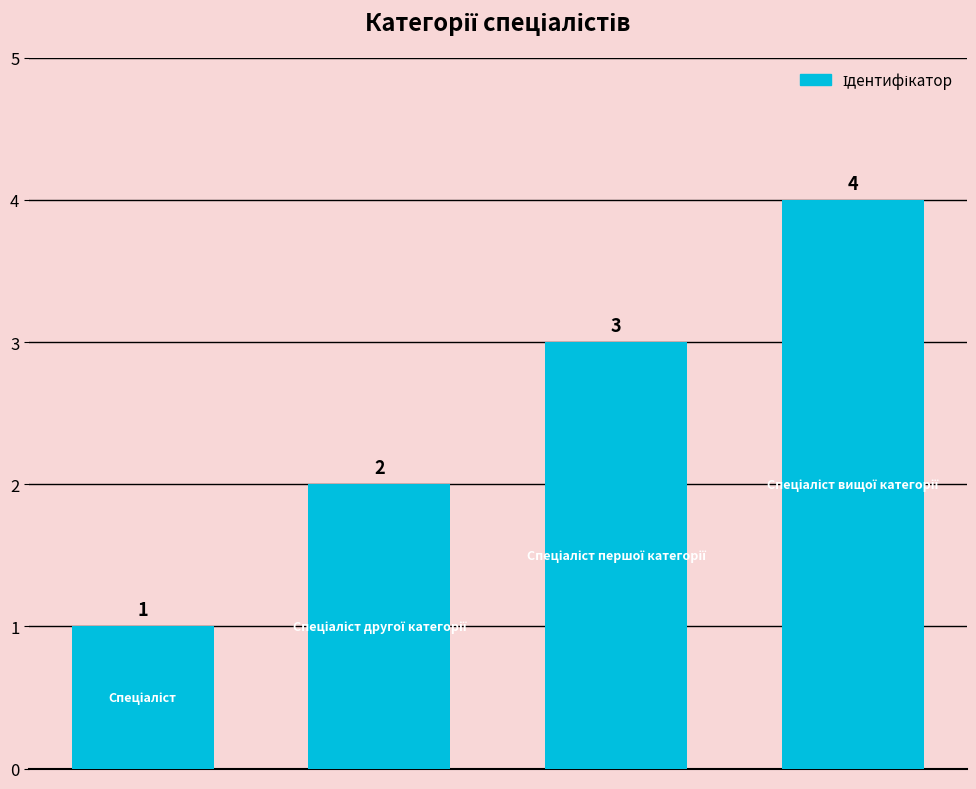

Does the chart contain stacked bars?

No